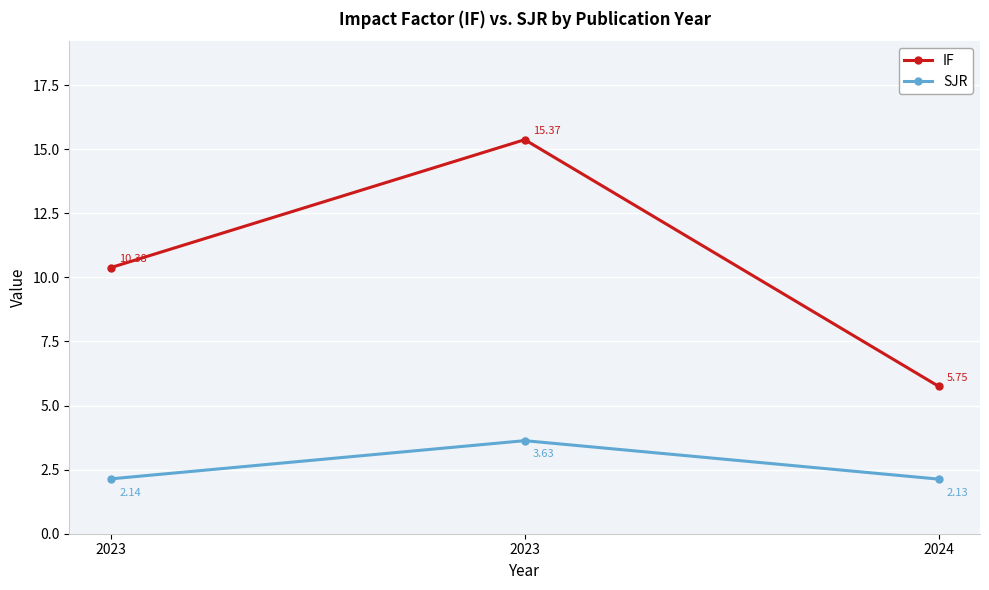

Rank the series by their average value, from highest to lowest.

IF, SJR